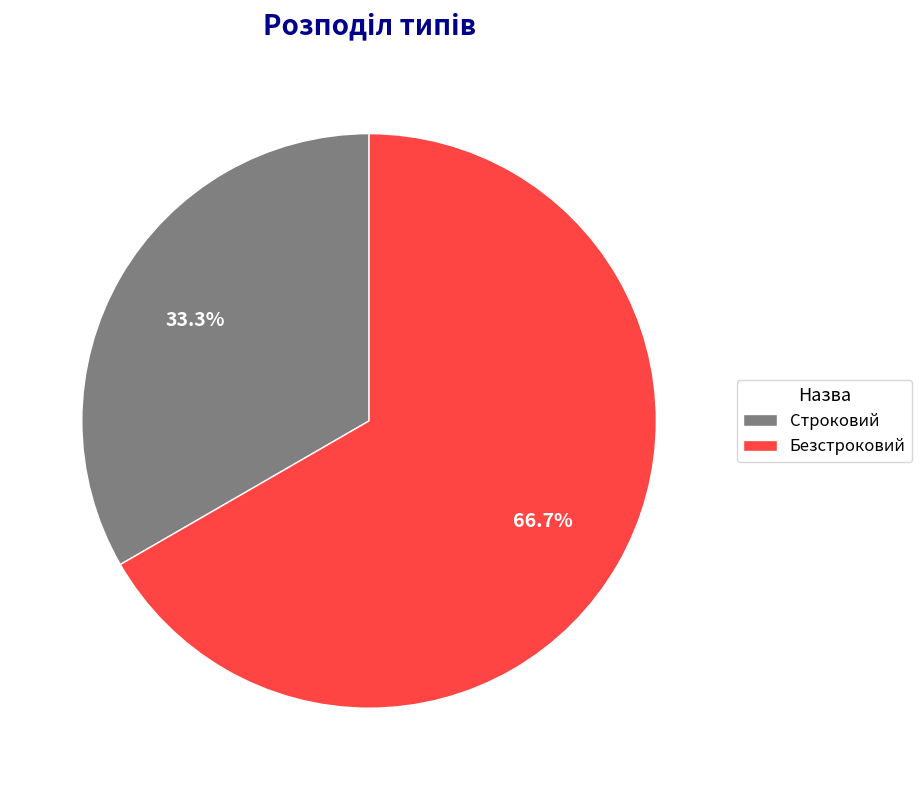

Is there any slice that represents more than half of the pie?

Yes